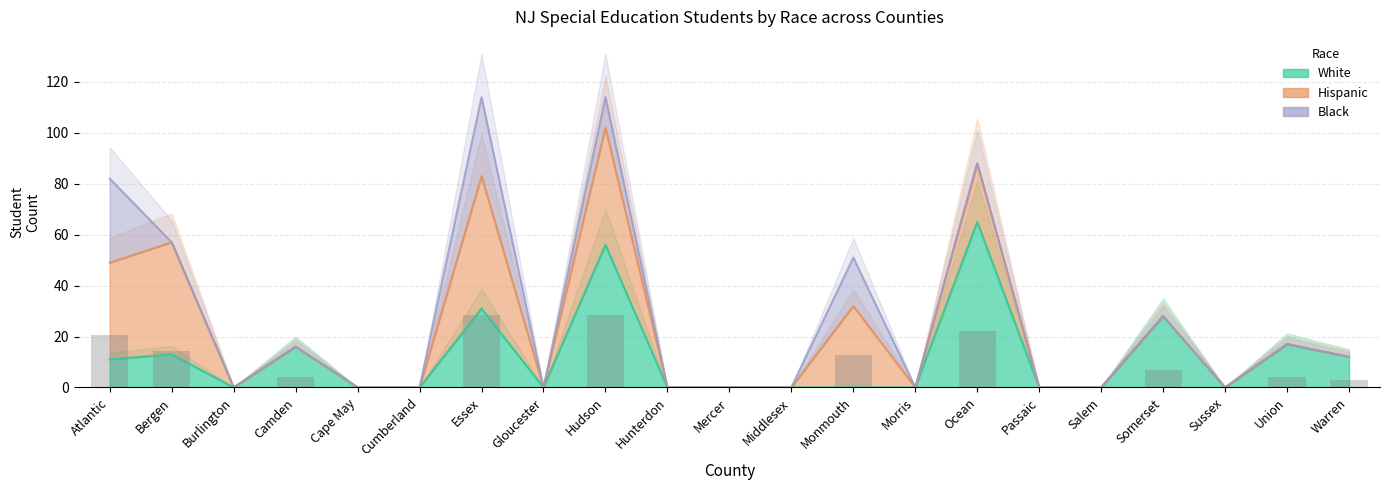

What are all the series names shown in the legend?

White, Hispanic, Black